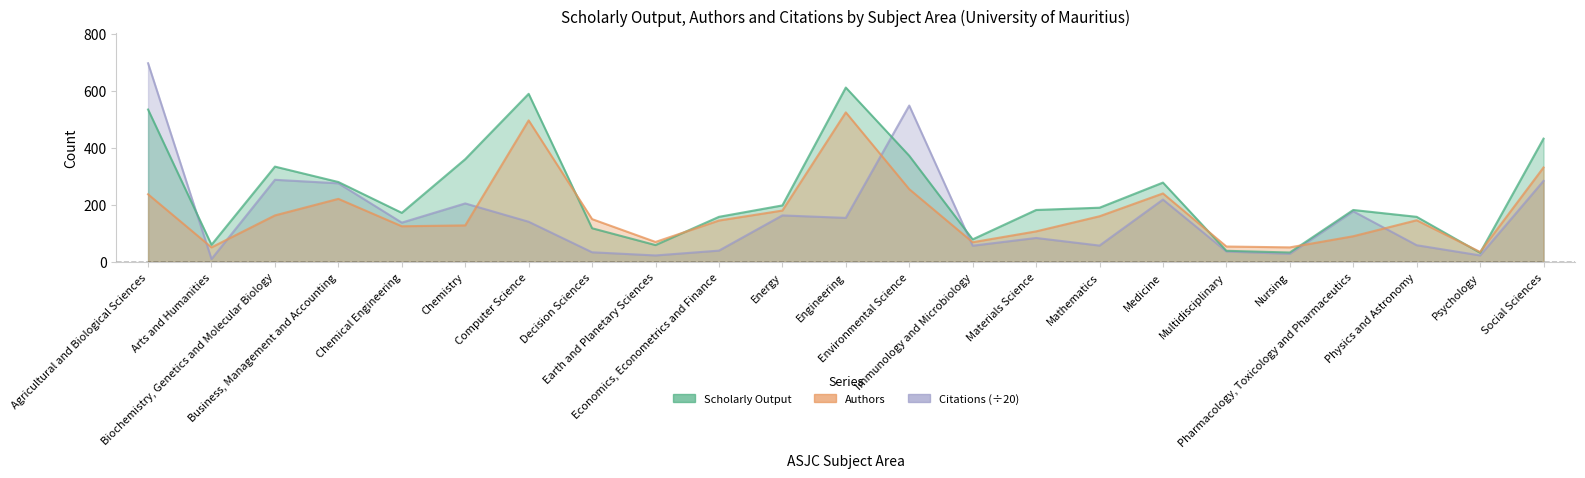

Where is Scholarly Output nearest to the value 321?

Biochemistry, Genetics and Molecular Biology